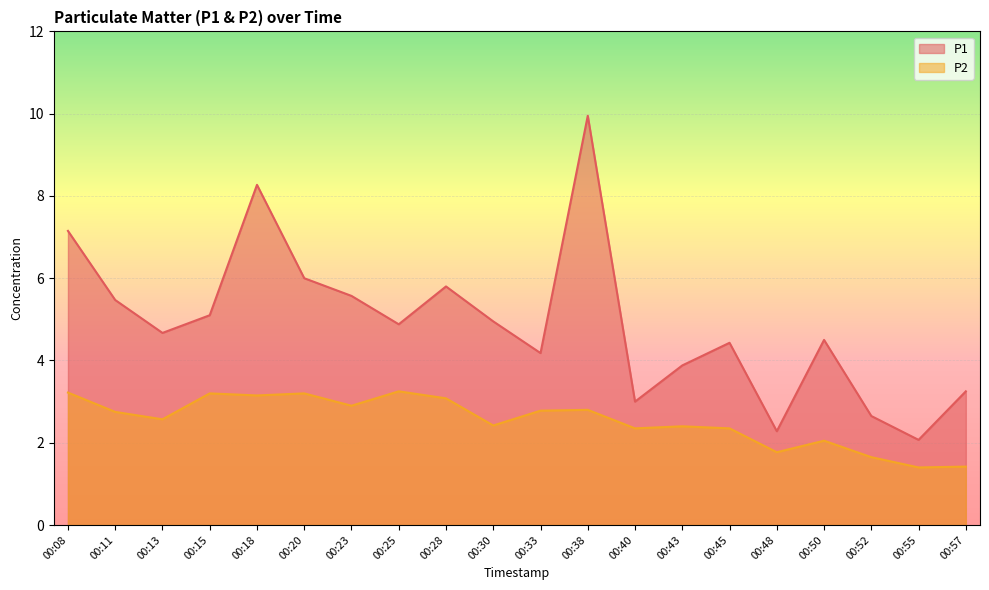

Which series has the widest spread of values?

P1